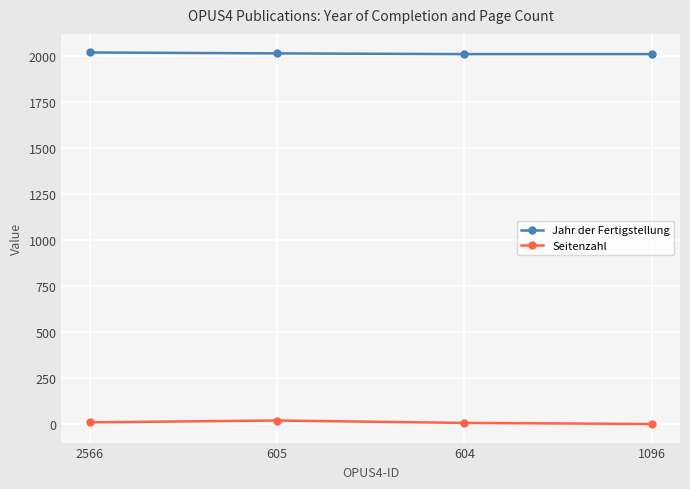

Is it true that Seitenzahl equals 6 at 604?

True